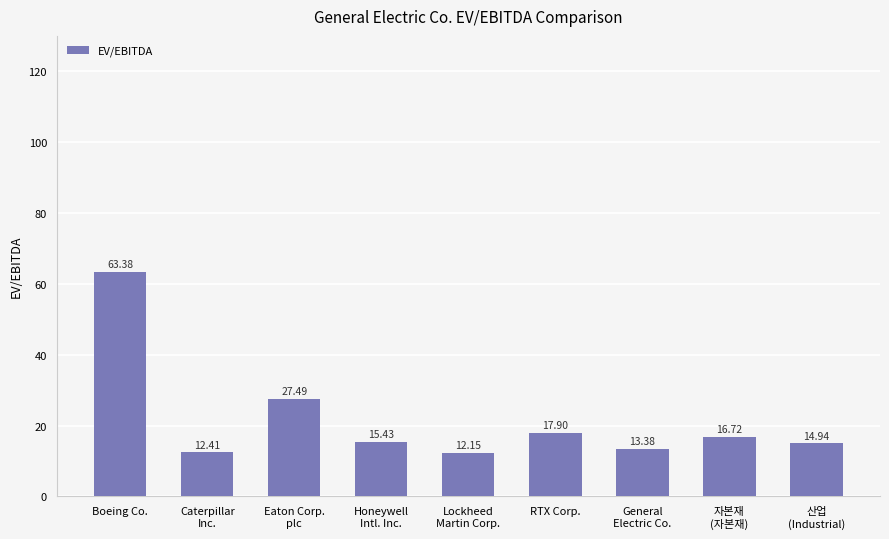

Reading left to right, transcribe all the data shown in this chart.

Boeing Co.=63.4	Caterpillar
Inc.=12.4	Eaton Corp.
plc=27.5	Honeywell
Intl. Inc.=15.4	Lockheed
Martin Corp.=12.2	RTX Corp.=17.9	General
Electric Co.=13.4	자본재
(자본재)=16.7	산업
(Industrial)=14.9